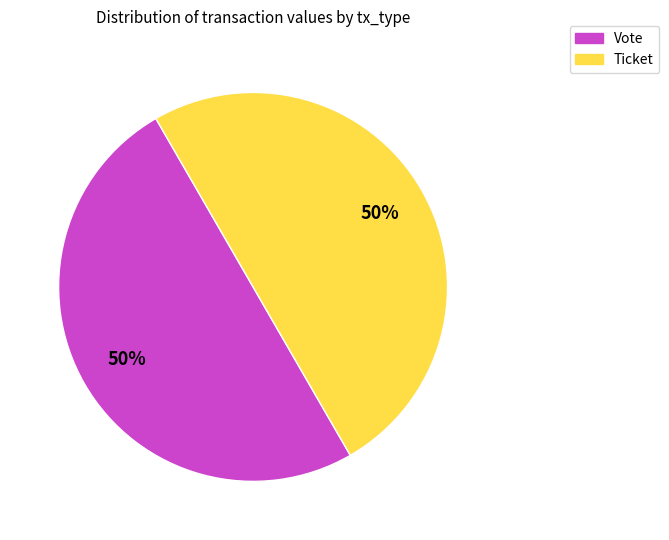

The Ticket slice represents 56% of the pie. True or false?

False